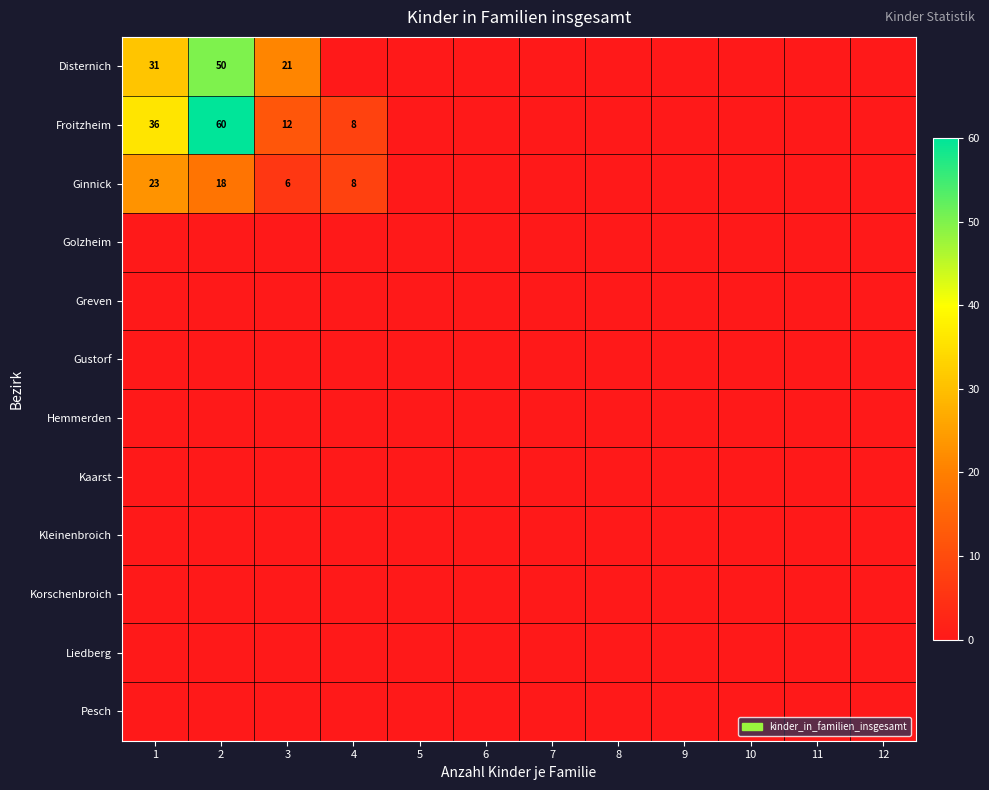

At which label does Greven reach its minimum?

1